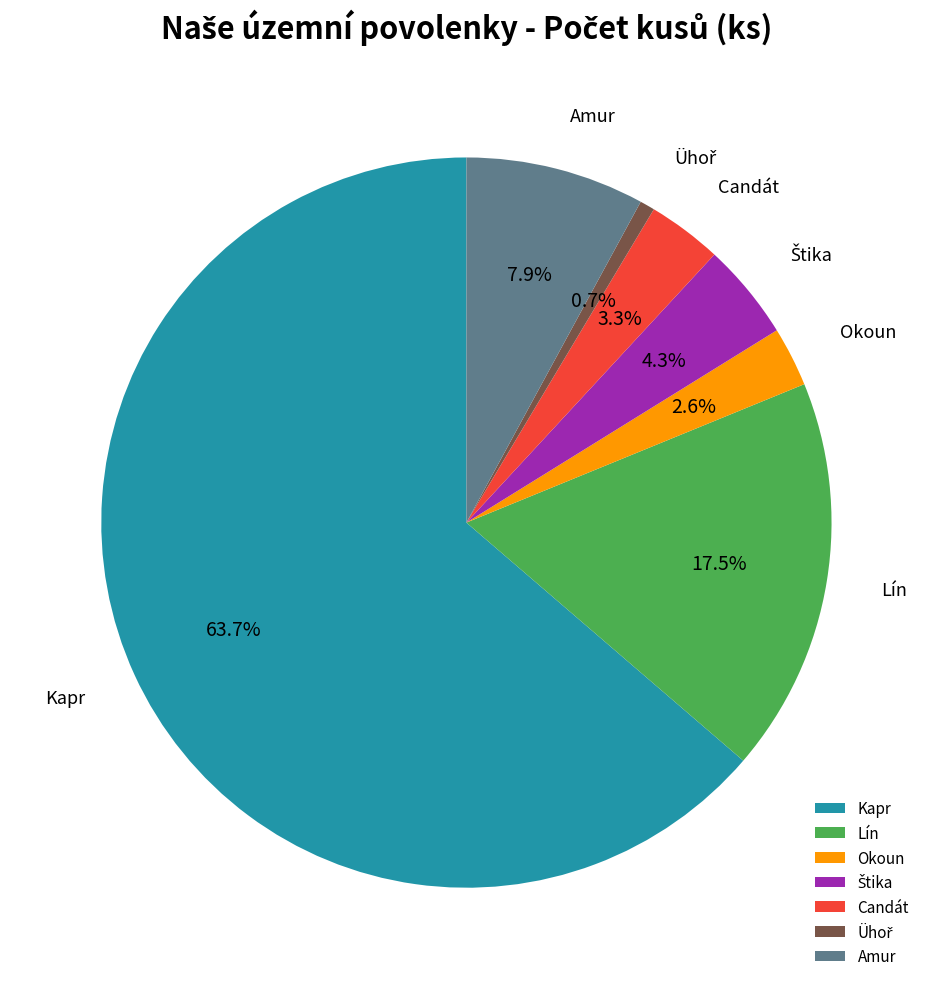

What is the largest slice in the pie chart?

Kapr